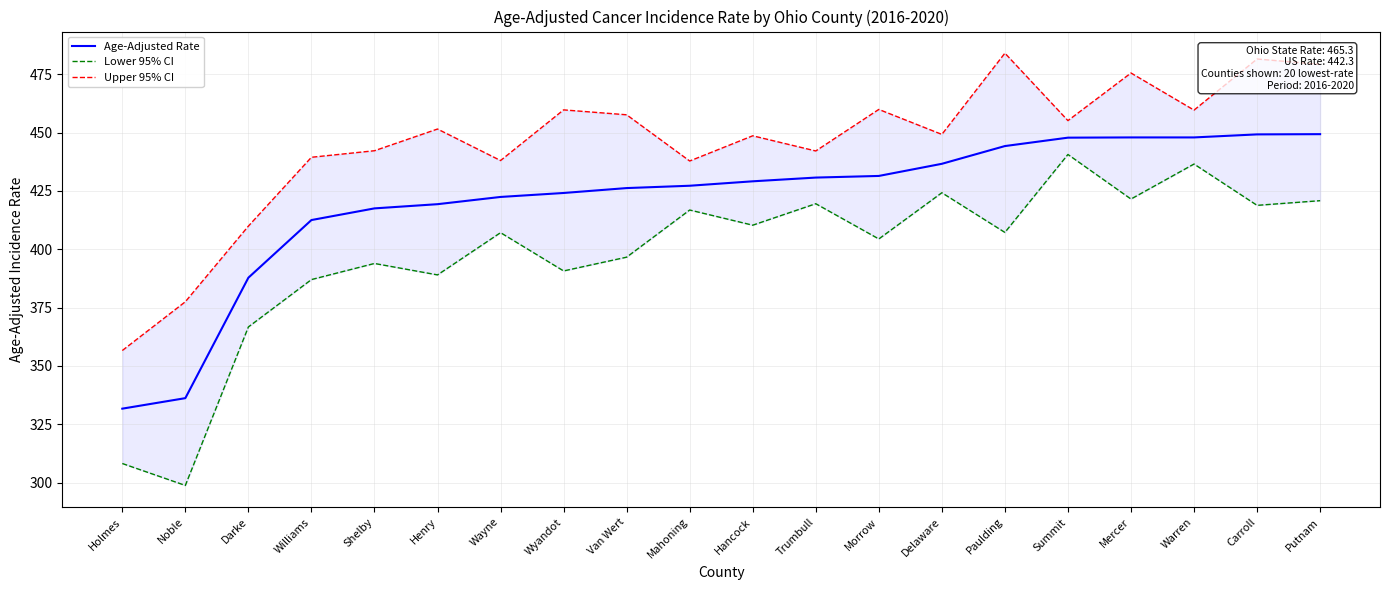

At which category is the sum across all series the highest?

Carroll